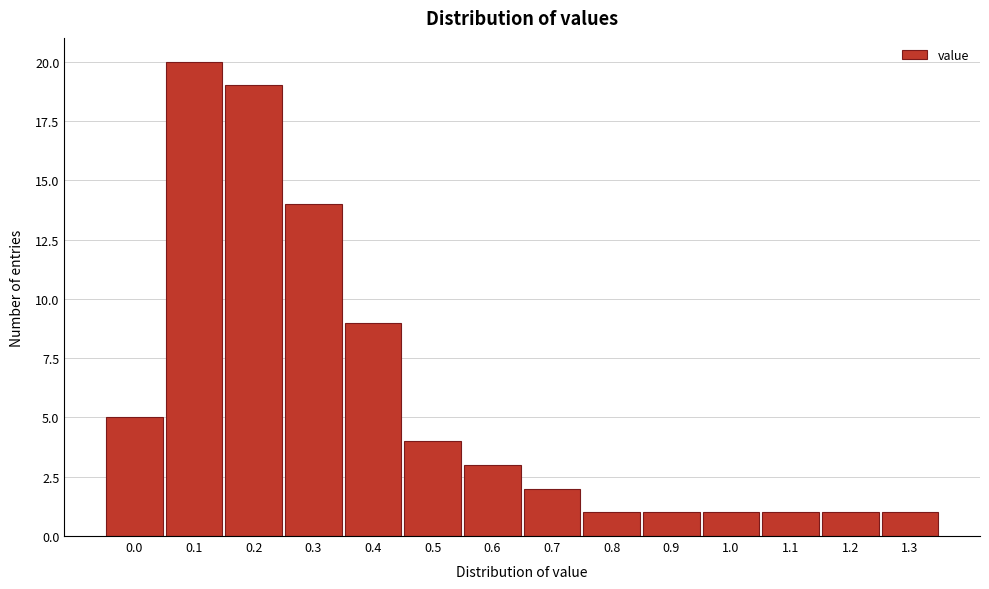

Reading left to right, transcribe all the data shown in this chart.

5	20	19	14	9	4	3	2	1	1	1	1	1	1